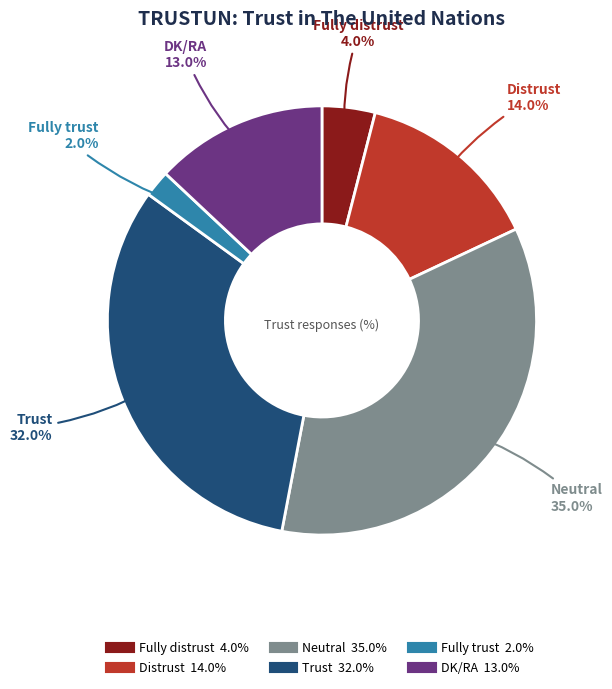

Count the number of slices in the pie.

6